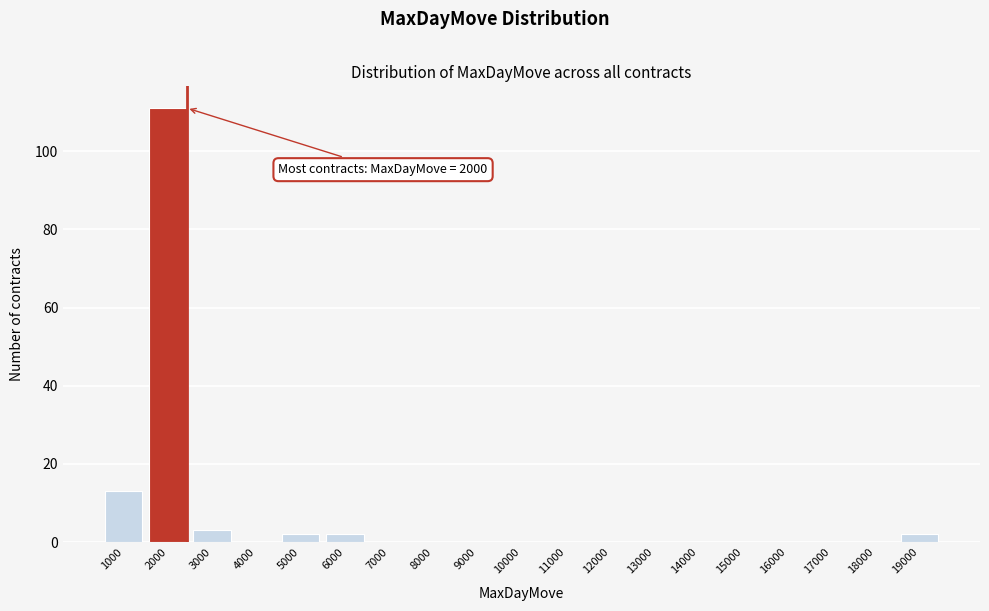

Reading left to right, what are all the values shown in this chart?

1000=13	2000=111	3000=3	4000=0	5000=2	6000=2	7000=0	8000=0	9000=0	10000=0	11000=0	12000=0	13000=0	14000=0	15000=0	16000=0	17000=0	18000=0	19000=2